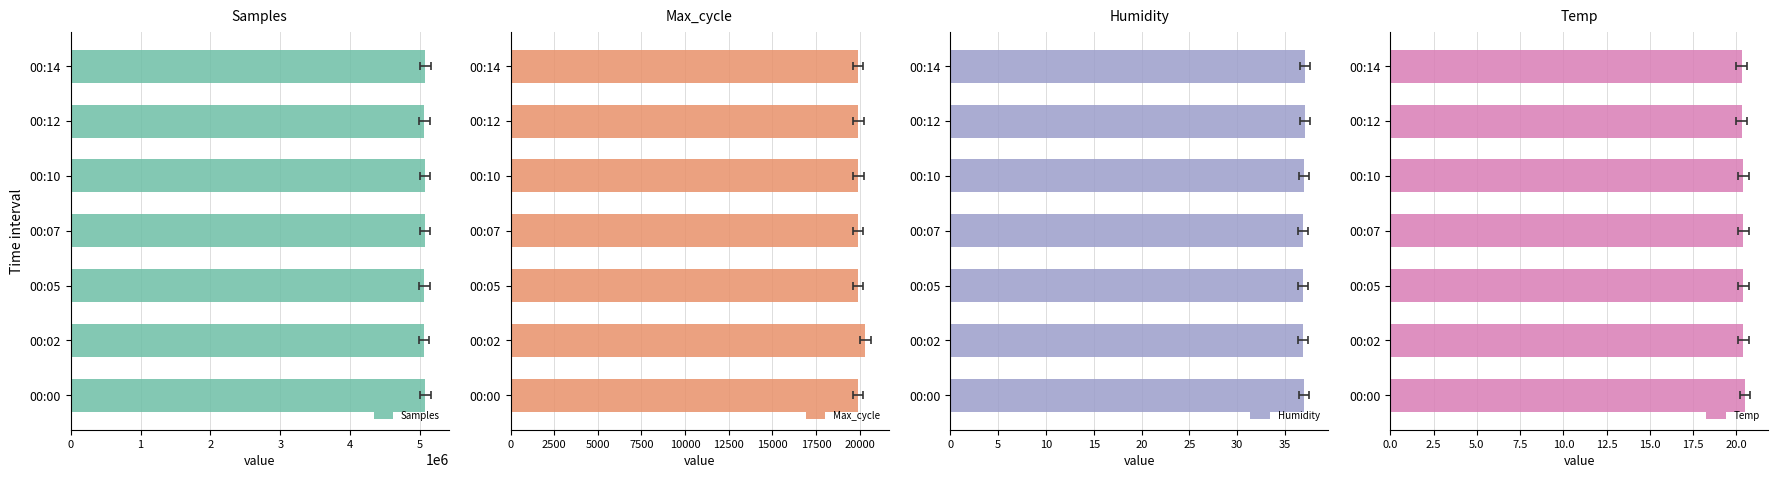

What is the minimum value shown in the chart?

20.3